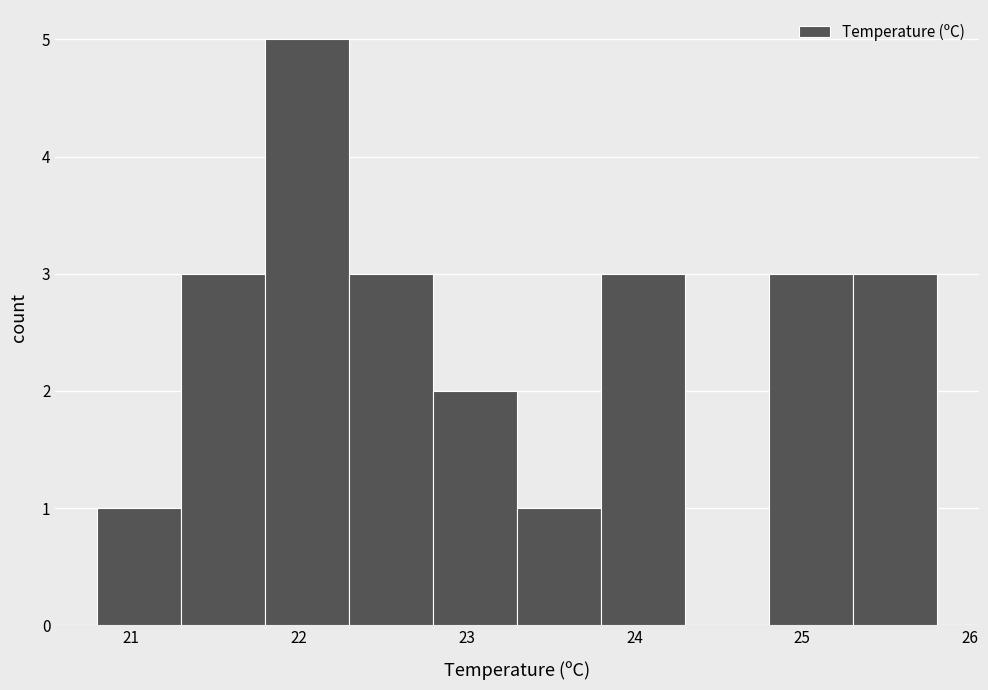

Reading left to right, transcribe this chart: for each bar, give the range it covers on the x-axis and its height. The values are not printed on the chart, so give them approximately, as read against the axis.

20.8 to 21.3: 1
21.3 to 21.8: 3
21.8 to 22.3: 5
22.3 to 22.8: 3
22.8 to 23.3: 2
23.3 to 23.8: 1
23.8 to 24.3: 3
24.3 to 24.8: 0
24.8 to 25.3: 3
25.3 to 25.8: 3